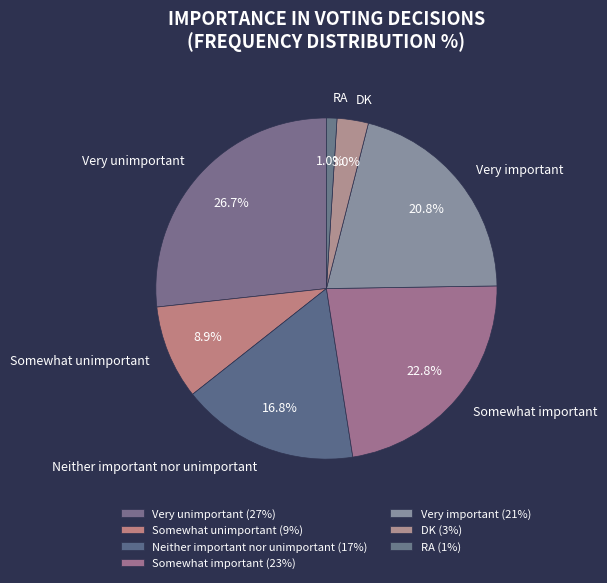

Approximately how many times larger is the value at Very unimportant compared to Somewhat unimportant?

3.0